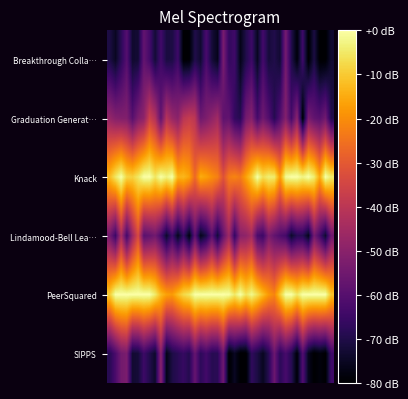

At which category is the sum across all series the highest?

2